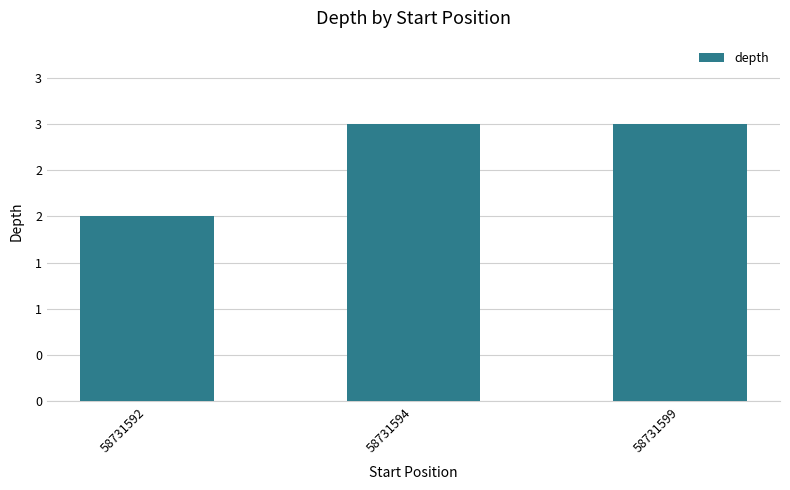

What is the value of the 2nd bar from the left?

3